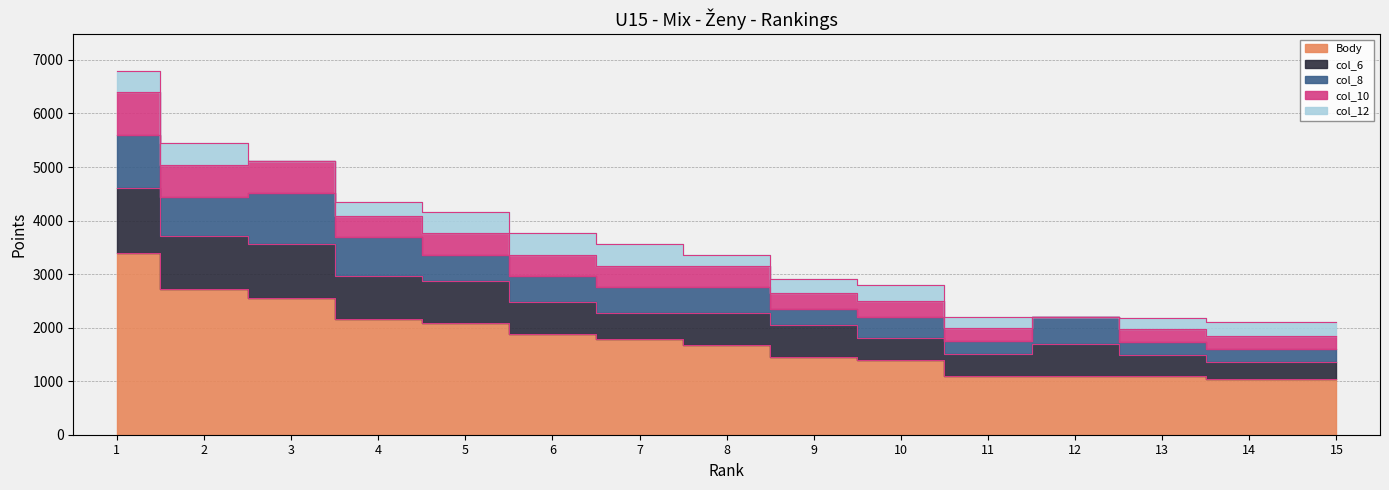

In col_6, how many points are higher than both neighbors (excluding endpoints)?

1